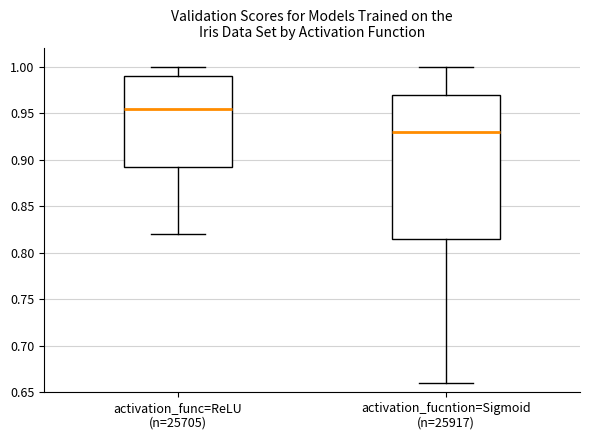

Comparing the boxes themselves (not the whiskers), which one is the tallest?

activation_fucntion=Sigmoid (n=25917)